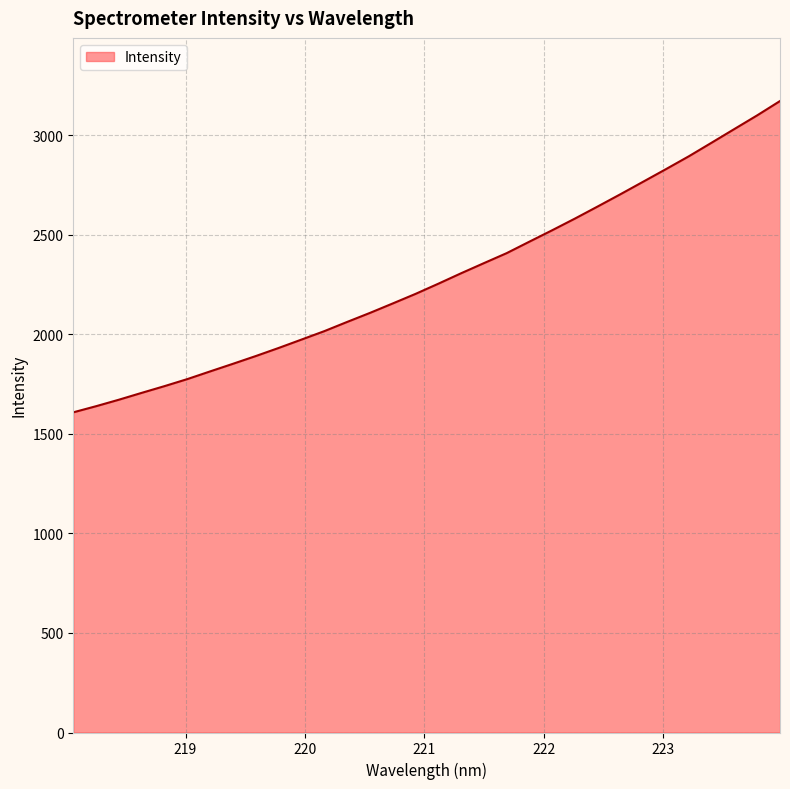

What is the minimum value shown in the chart?

1608.5